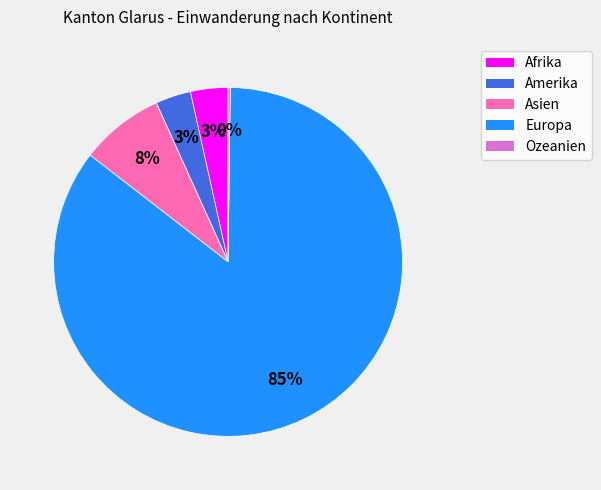

The Asien slice represents 20% of the pie. True or false?

False